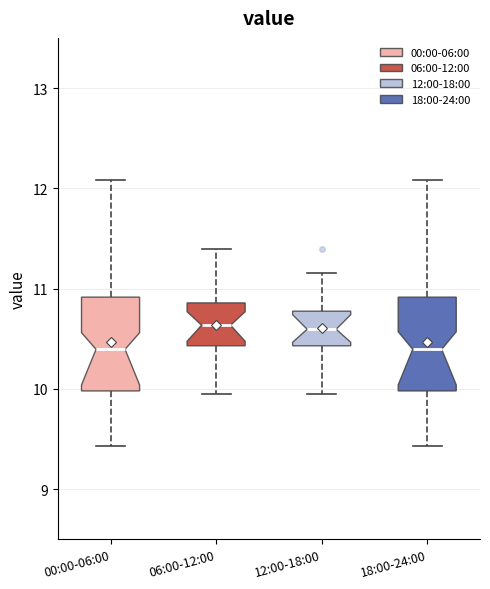

Where does the lower whisker of the box for 00:00-06:00 end on the y-axis? The values are not printed on the chart, so give them approximately, as read against the axis.

9.4